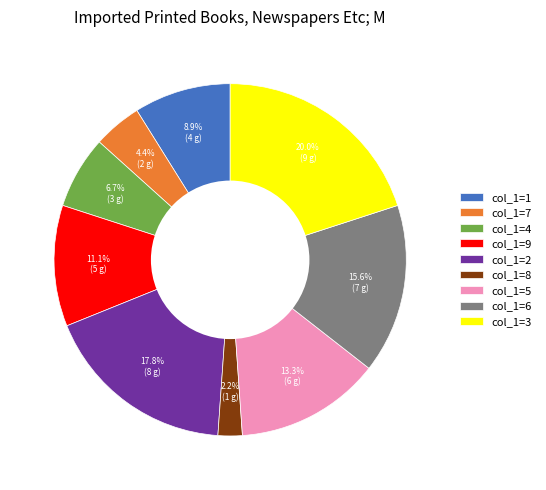

Rank the categories by value from highest to lowest.

col_1=3, col_1=2, col_1=6, col_1=5, col_1=9, col_1=1, col_1=4, col_1=7, col_1=8